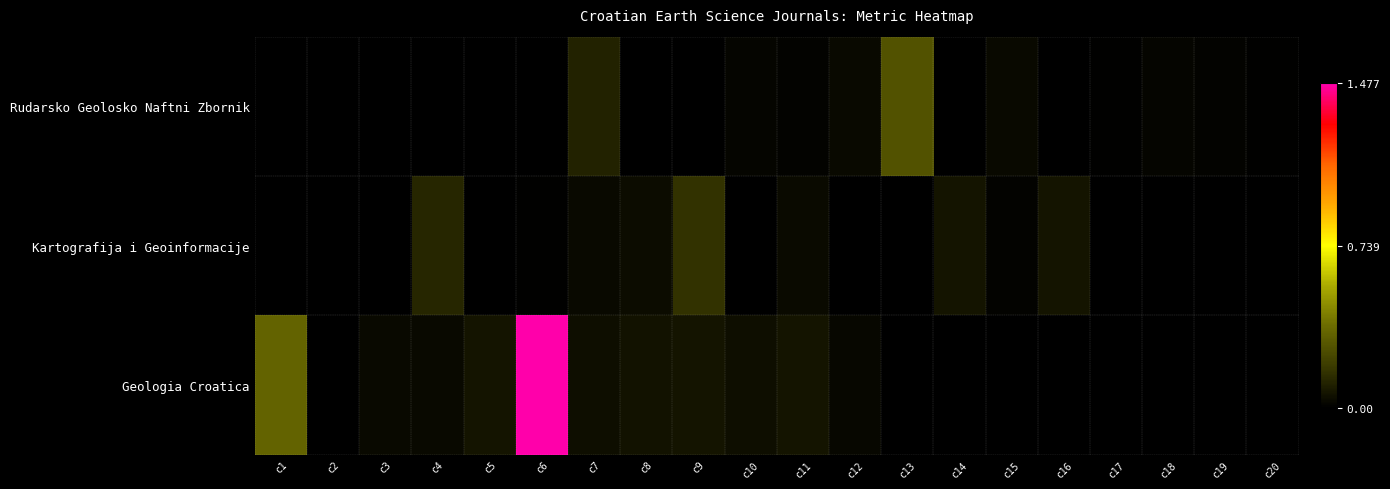

Reading left to right, list all the values displayed in this chart.

Rudarsko Geolosko Naftni Zbornik: c1=0.0	c2=0.0	c3=0.0	c4=0.0	c5=0.0	c6=0.0	c7=0.1	c8=0.0	c9=0.0	c10=0.0	c11=0.0	c12=0.0	c13=0.3	c14=0.0	c15=0.0	c16=0.0	c17=0.0	c18=0.0	c19=0.0	c20=0.0
Kartografija i Geoinformacije: c1=0.0	c2=0.0	c3=0.0	c4=0.1	c5=0.0	c6=0.0	c7=0.0	c8=0.0	c9=0.2	c10=0.0	c11=0.0	c12=0.0	c13=0.0	c14=0.1	c15=0.0	c16=0.1	c17=0.0	c18=0.0	c19=0.0	c20=0.0
Geologia Croatica: c1=0.3	c2=0.0	c3=0.0	c4=0.0	c5=0.1	c6=1.5	c7=0.1	c8=0.1	c9=0.1	c10=0.0	c11=0.1	c12=0.0	c13=0.0	c14=0.0	c15=0.0	c16=0.0	c17=0.0	c18=0.0	c19=0.0	c20=0.0